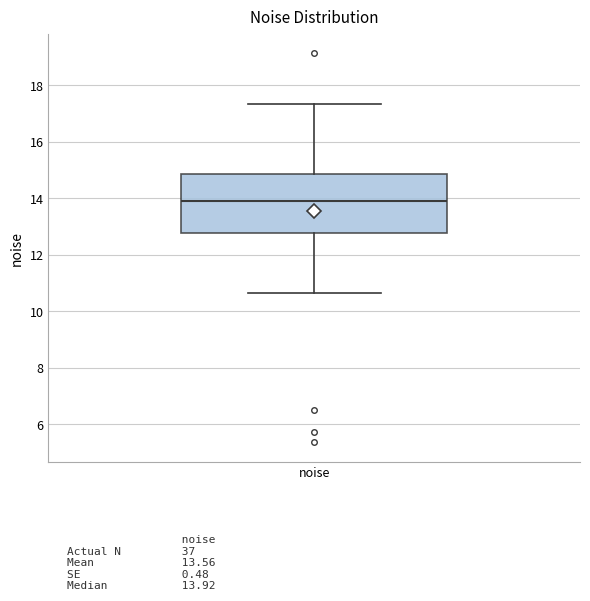

Where is the lower edge of the box for noise on the y-axis? The values are not printed on the chart, so give them approximately, as read against the axis.

12.8